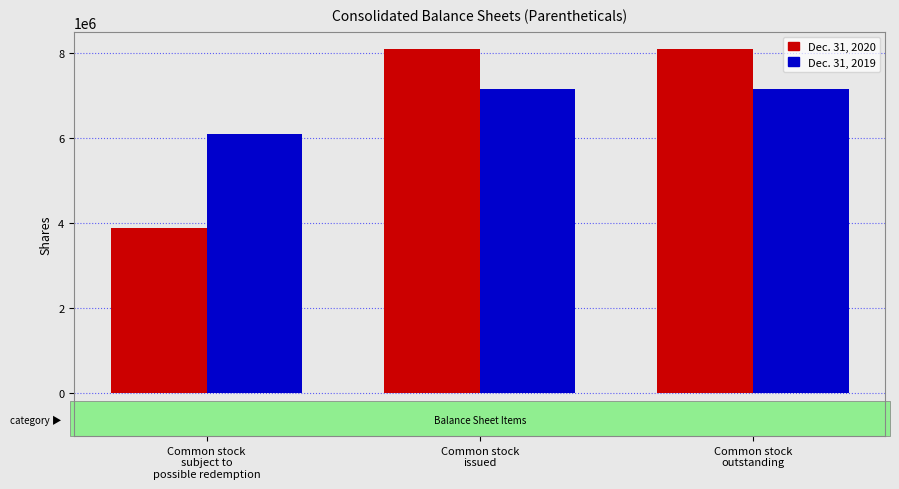

Rank the series by their average value, from highest to lowest.

Dec. 31, 2019, Dec. 31, 2020